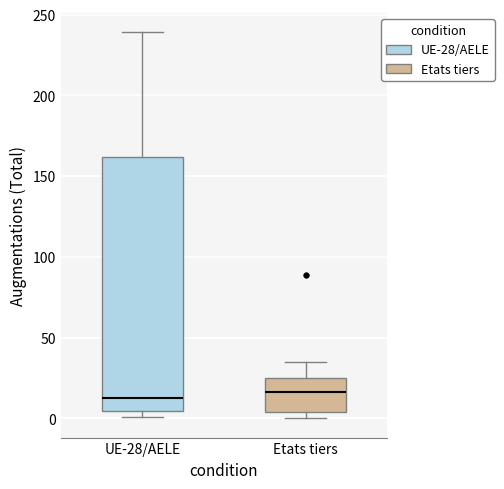

Which box is the tallest, from its lower edge to its upper edge?

UE-28/AELE